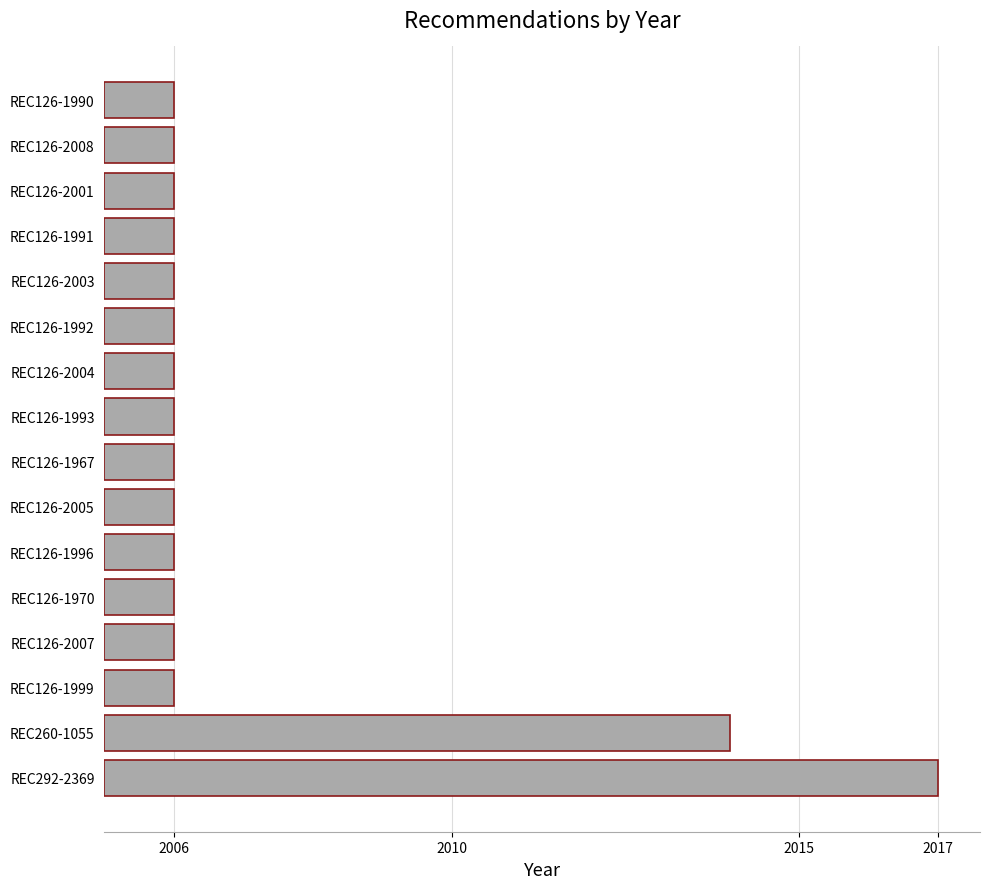

Which label corresponds to the largest value in the chart?

REC292-2369